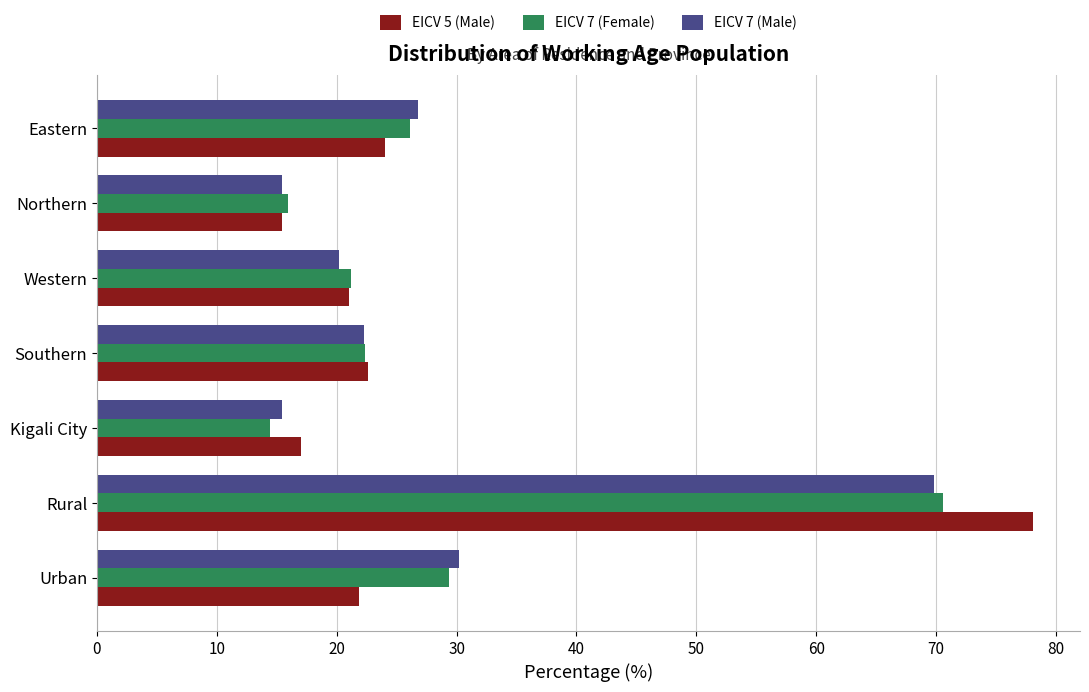

Which category has the highest value in the EICV 7 (Male) series?

Rural